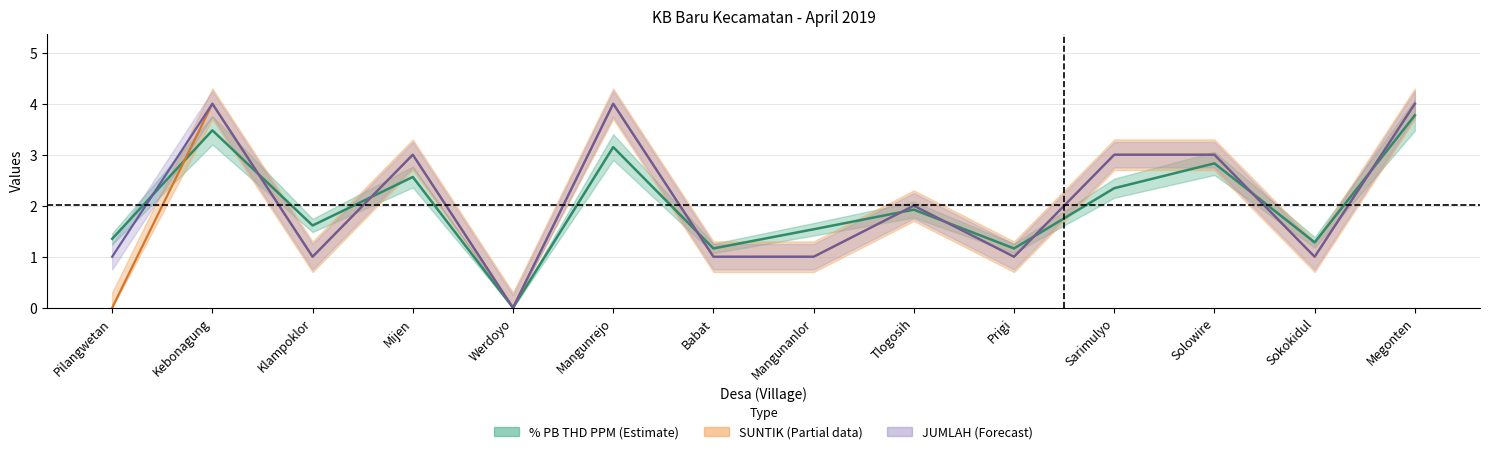

Reading right to left, what are all the values shown in this chart?

% PB THD PPM: 3.8	1.3	2.8	2.3	1.2	1.9	1.5	1.2	3.1	0.0	2.6	1.6	3.5	1.4
SUNTIK: 4.0	1.0	3.0	3.0	1.0	2.0	1.0	1.0	4.0	0.0	3.0	1.0	4.0	0.0
JUMLAH: 4.0	1.0	3.0	3.0	1.0	2.0	1.0	1.0	4.0	0.0	3.0	1.0	4.0	1.0